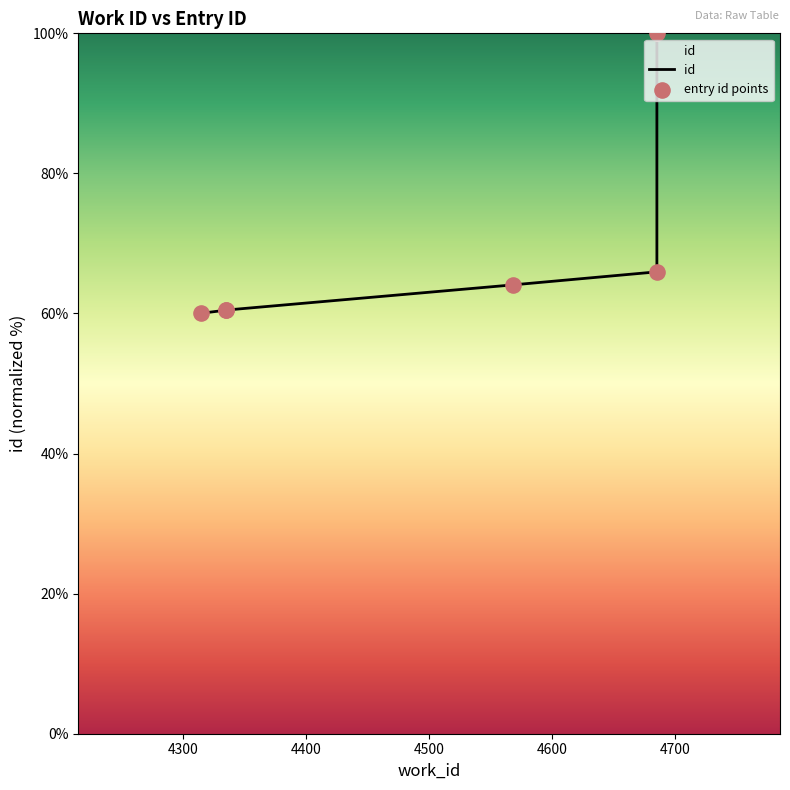

Is the value of entry id points at 4500 greater than the value of id at 4600?

No